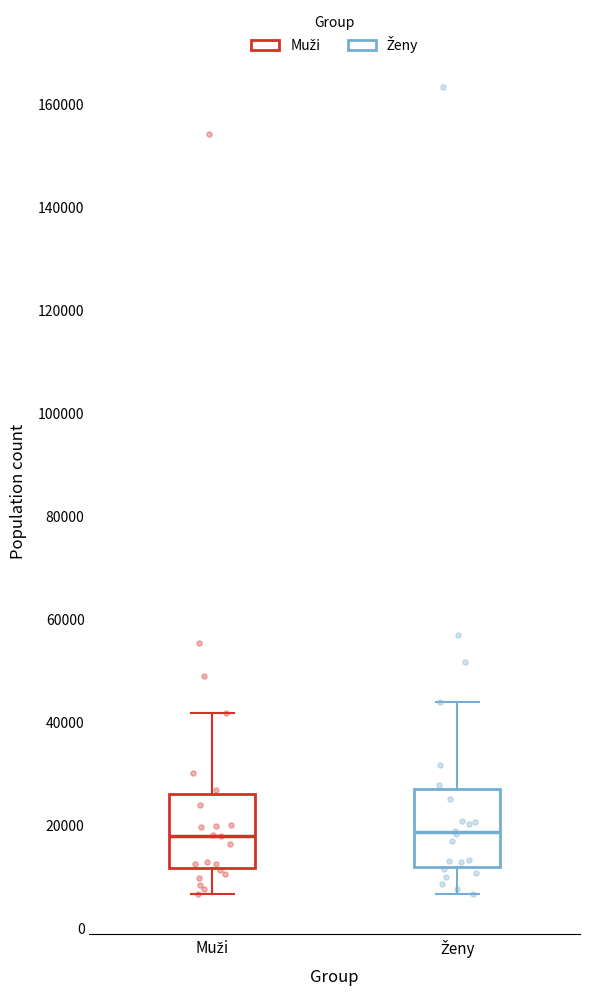

Where does the median line of the box for Ženy sit on the y-axis? The values are not printed on the chart, so give them approximately, as read against the axis.

18000